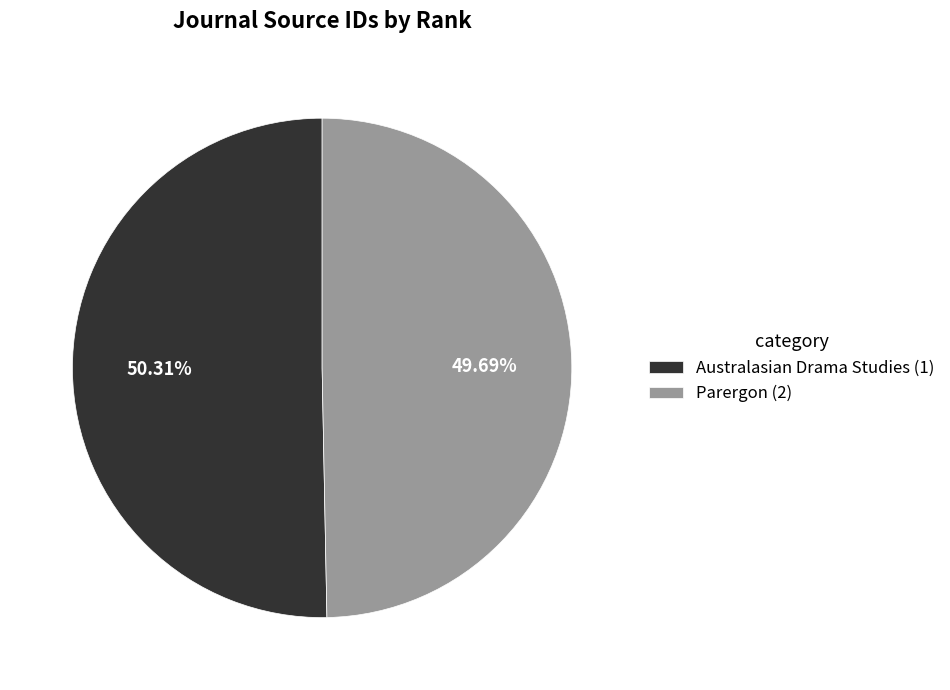

Which slice is the smallest?

Parergon (2)